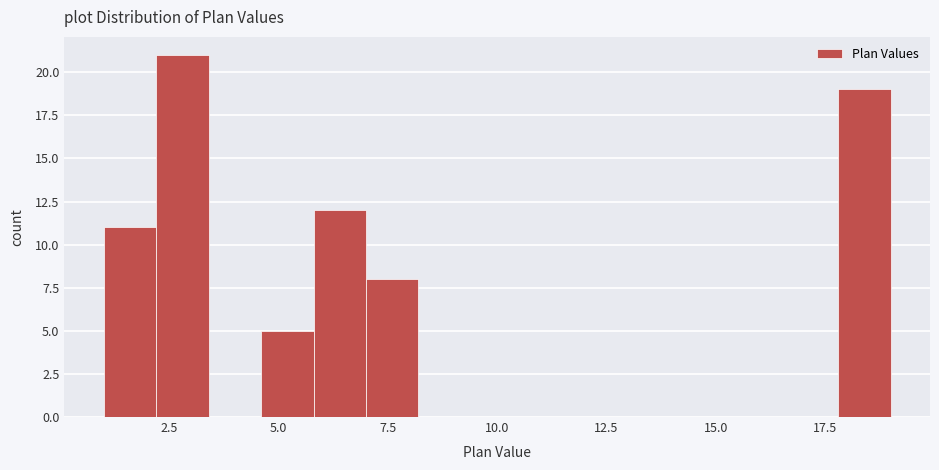

Read against the x-axis, roughly where is the centre of the tallest bar?

3.0